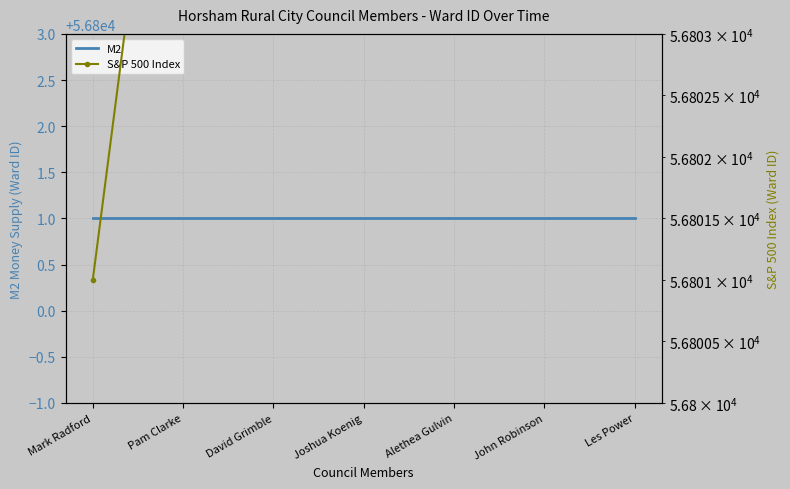

What position from the right is David Grimble?

5